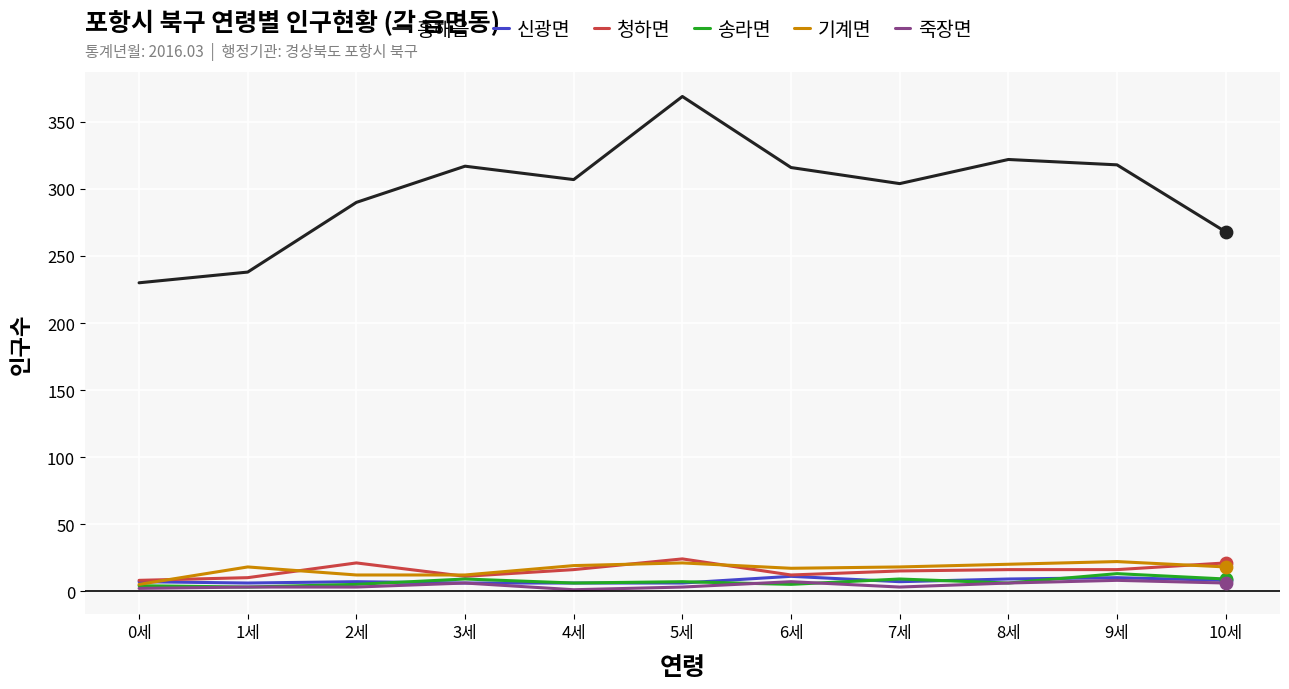

Which series has the largest total across all categories?

흥해읍